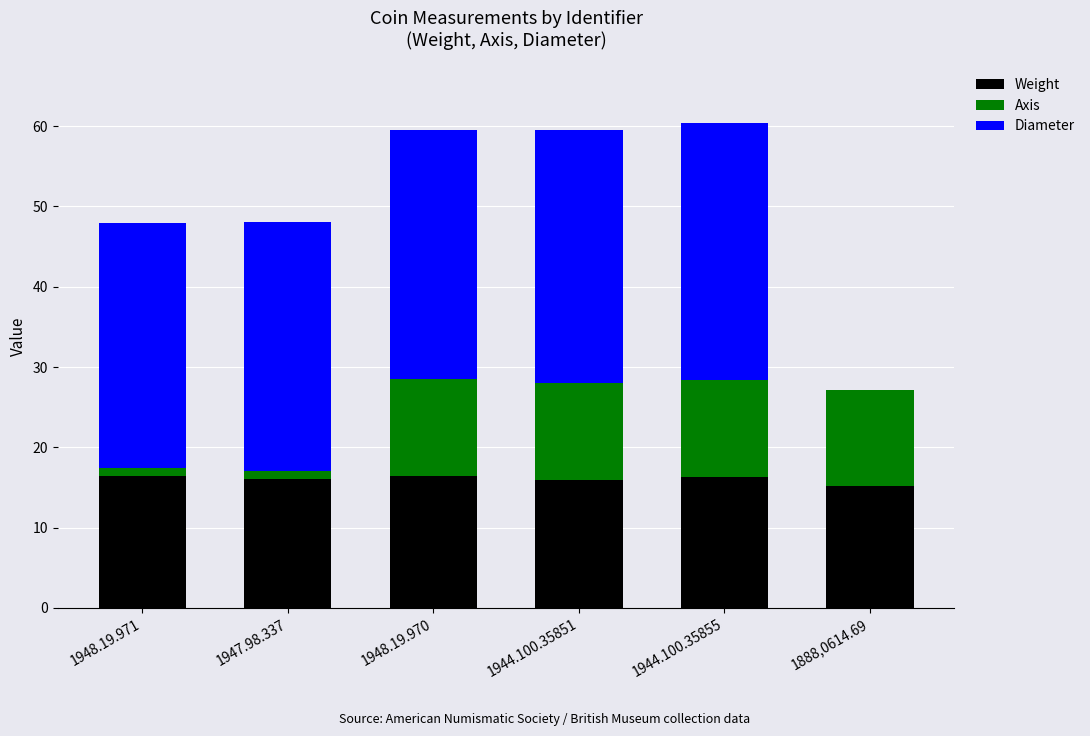

What is the sum of all Weight values?

96.4